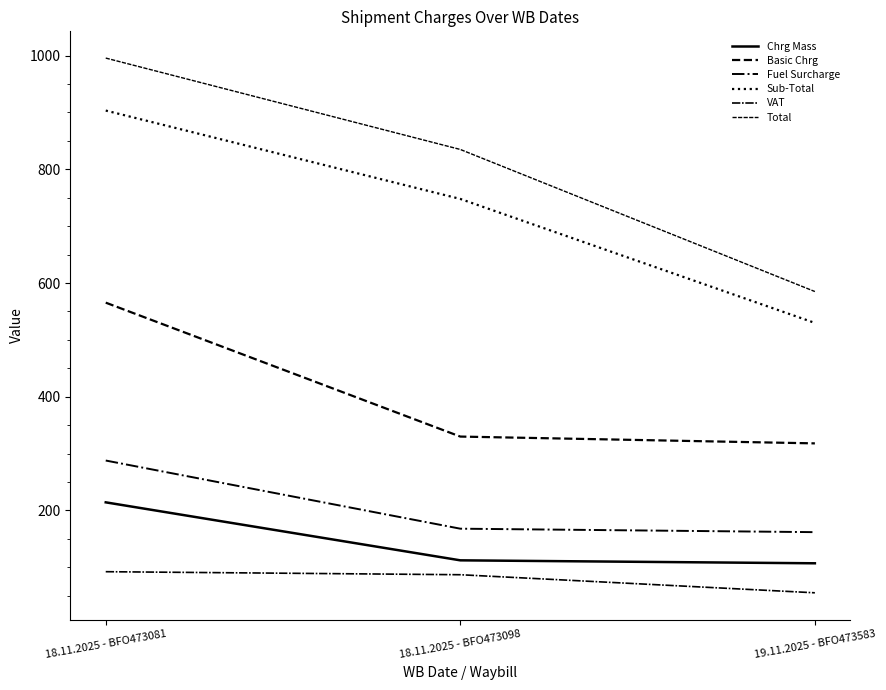

What is the spread (max minus min) of values at 18.11.2025 - BFO473098?

747.9